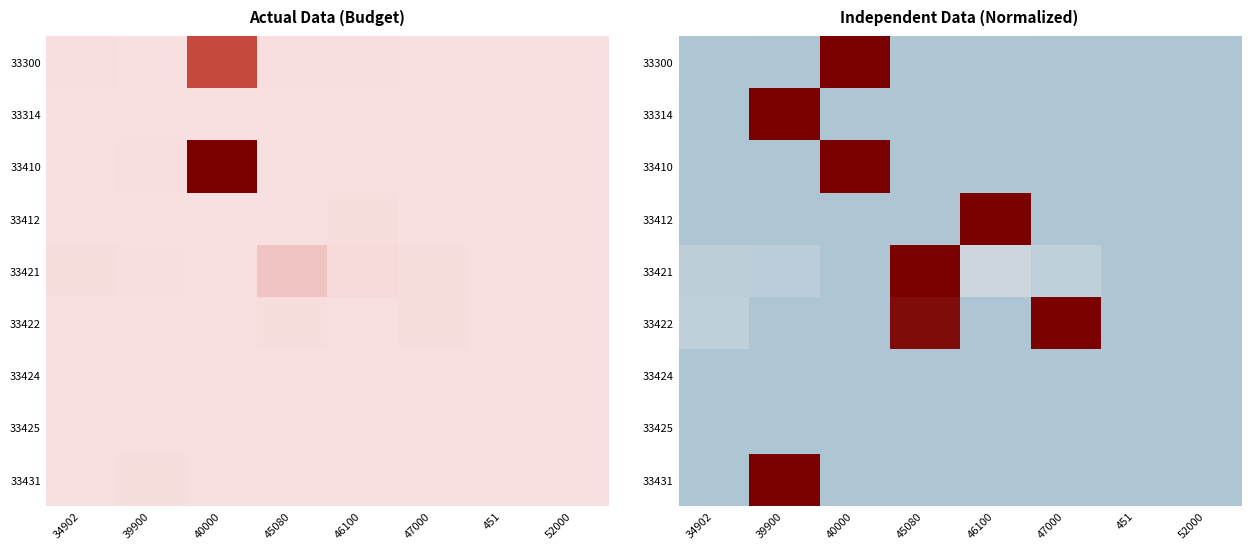

The 33300 series shows 0.0 at 46100. True or false?

True